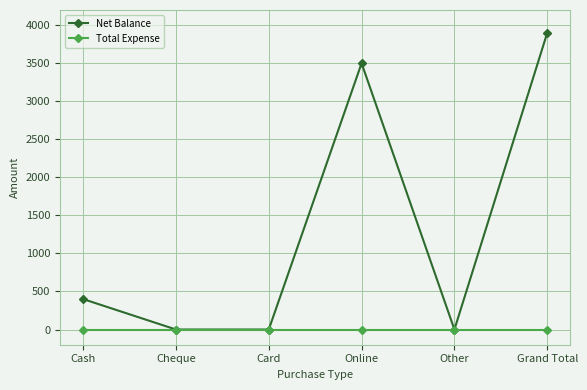

What are all the series names shown in the legend?

Net Balance, Total Expense